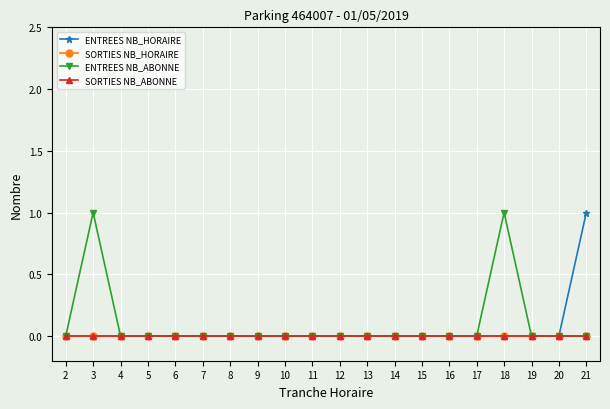

Does the chart have visible grid lines?

Yes